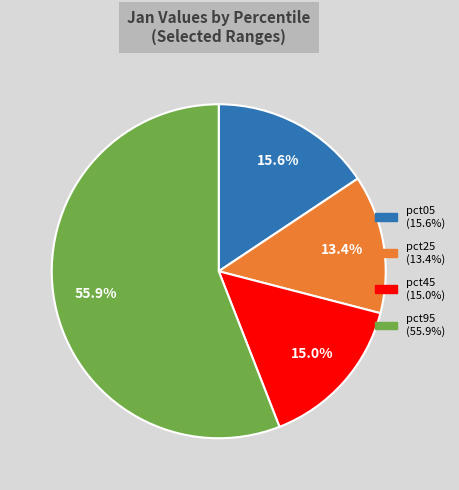

Does any single category account for the majority?

Yes